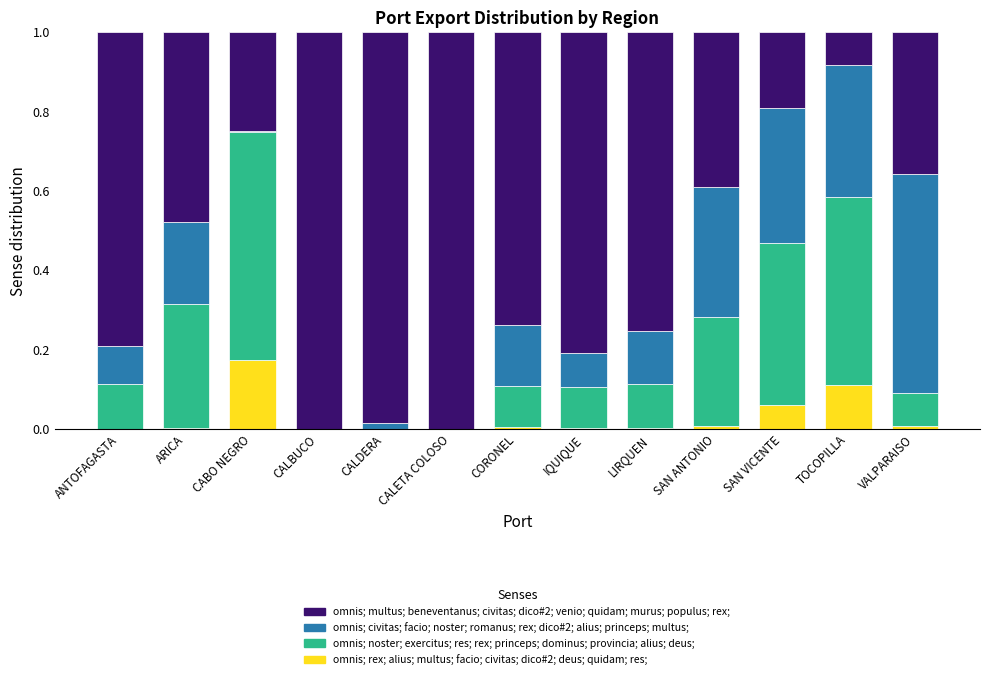

What is the value of the omnis; multus; beneventanus; civitas; dico#2; venio; quidam; murus; populus; rex; bar at the 8th from the left?

0.8